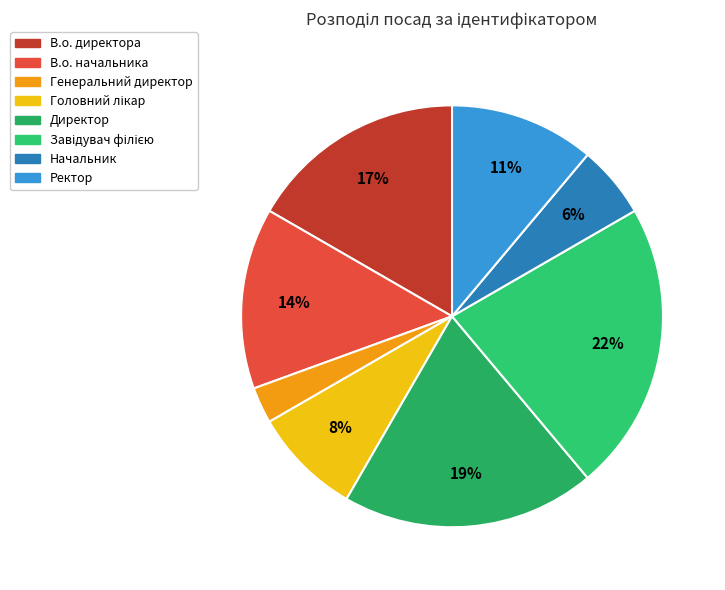

To the nearest percent, what is the difference between the В.о. директора and Начальник slice percentages?

11%